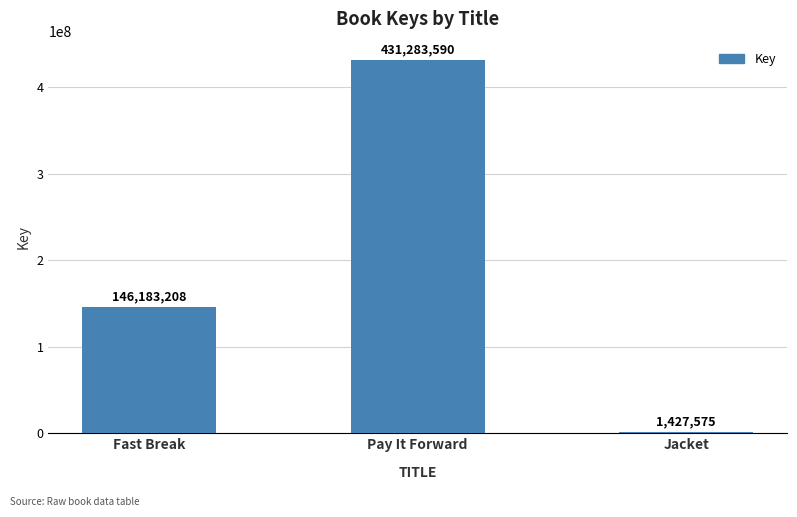

What is the smallest value displayed?

1427575